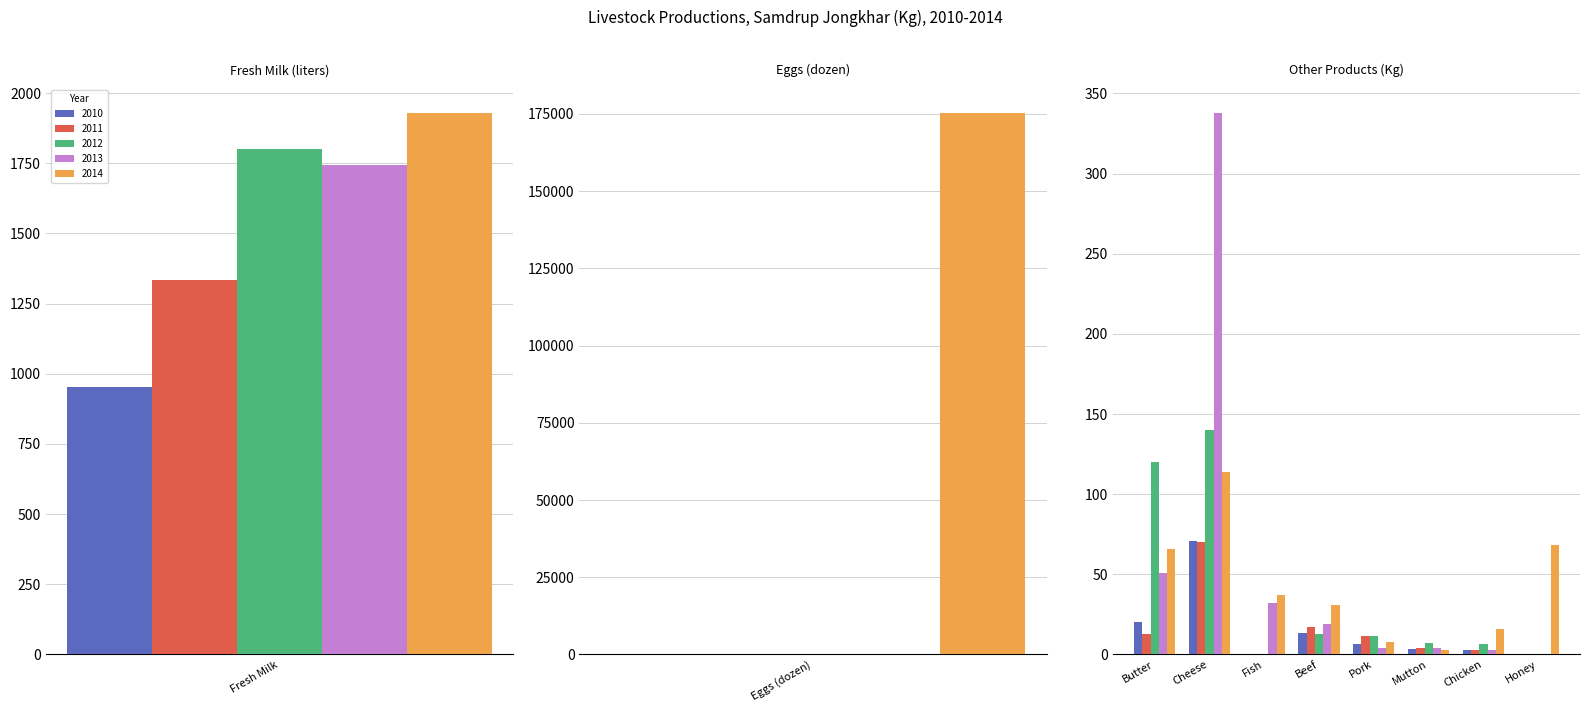

What position from the left is Fresh Milk?

1